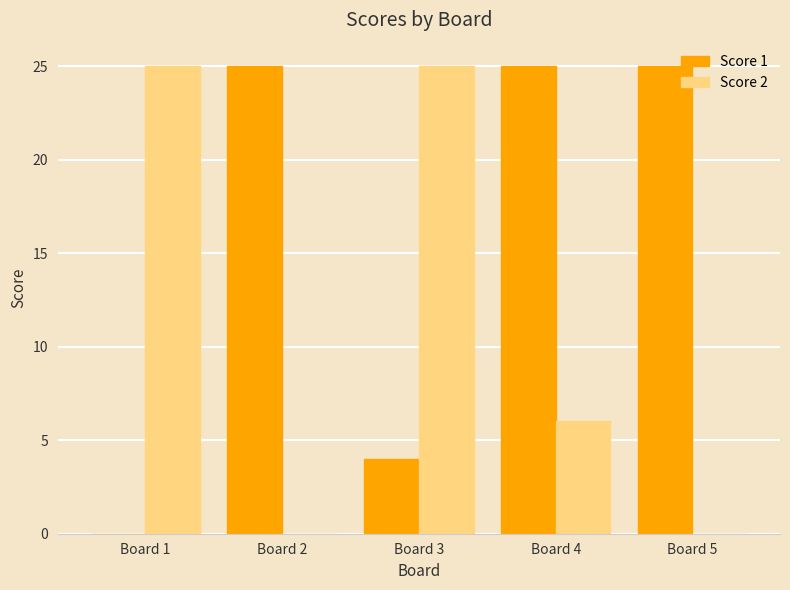

Reading left to right, what are all the values shown in this chart?

Score 1: Board 1=0	Board 2=25	Board 3=4	Board 4=25	Board 5=25
Score 2: Board 1=25	Board 2=0	Board 3=25	Board 4=6	Board 5=0